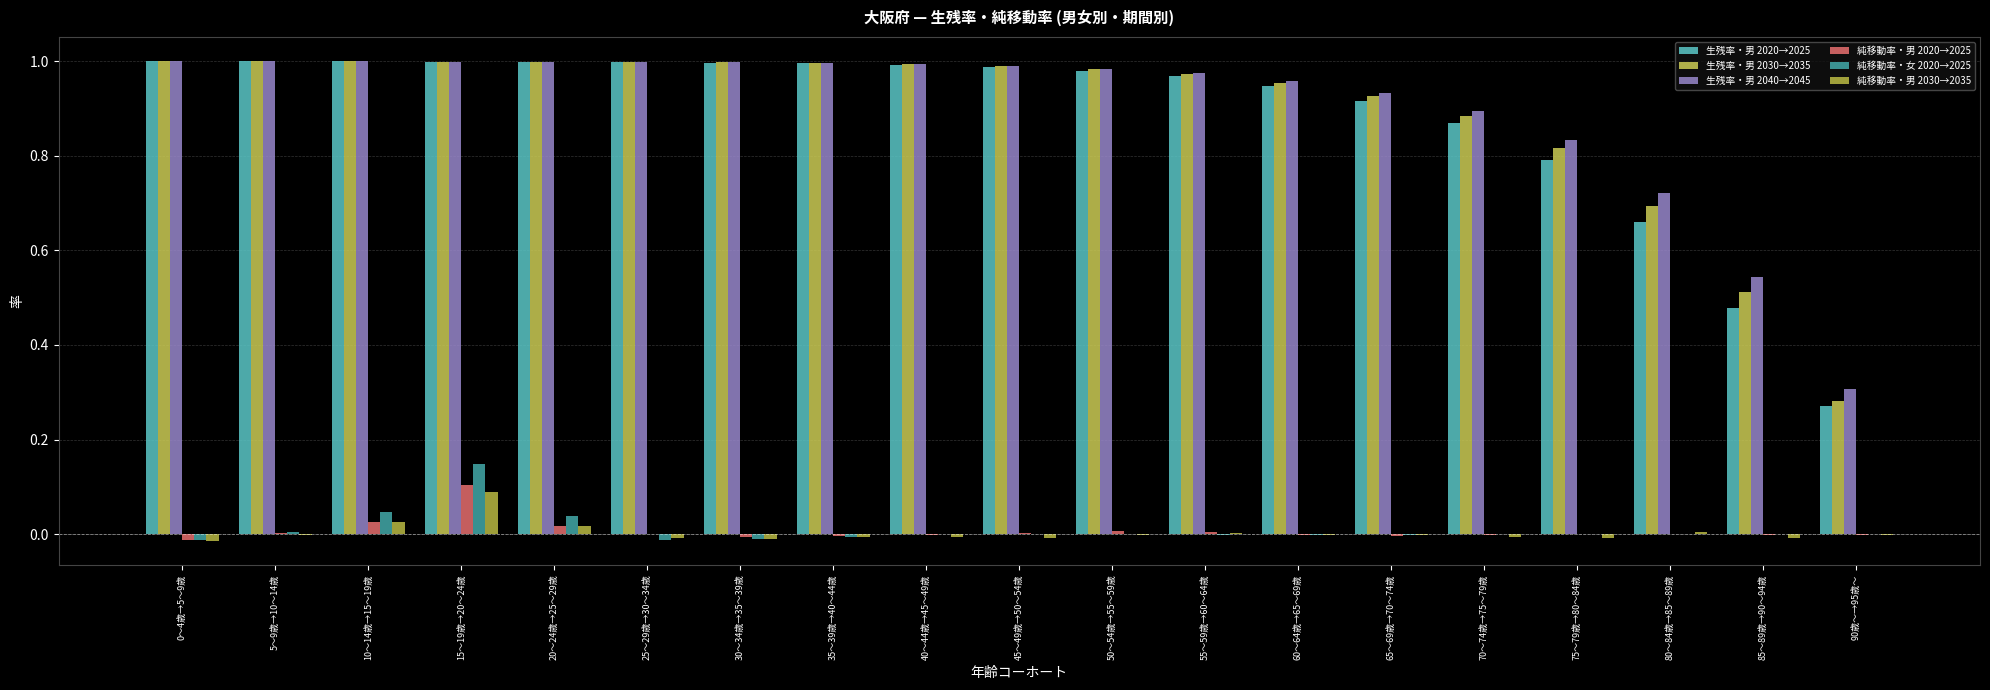

Rank the series at 15～19歳→20～24歳 from highest to lowest value.

生残率・男 2040→2045, 生残率・男 2030→2035, 生残率・男 2020→2025, 純移動率・女 2020→2025, 純移動率・男 2020→2025, 純移動率・男 2030→2035